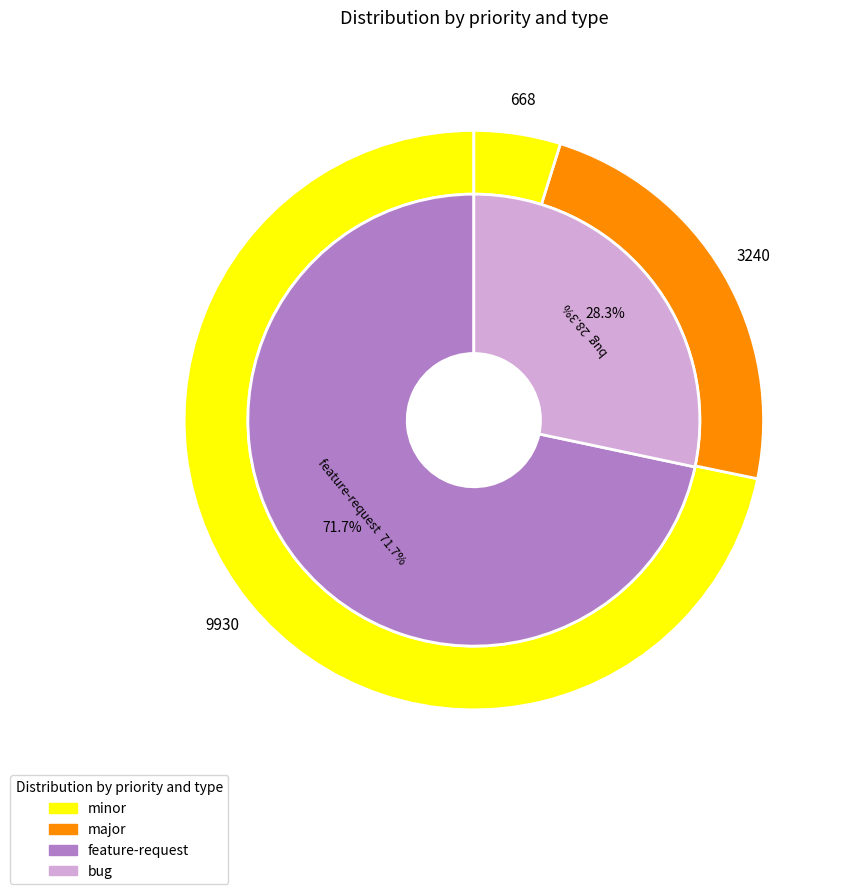

The minor slice represents 21% of the pie. True or false?

False